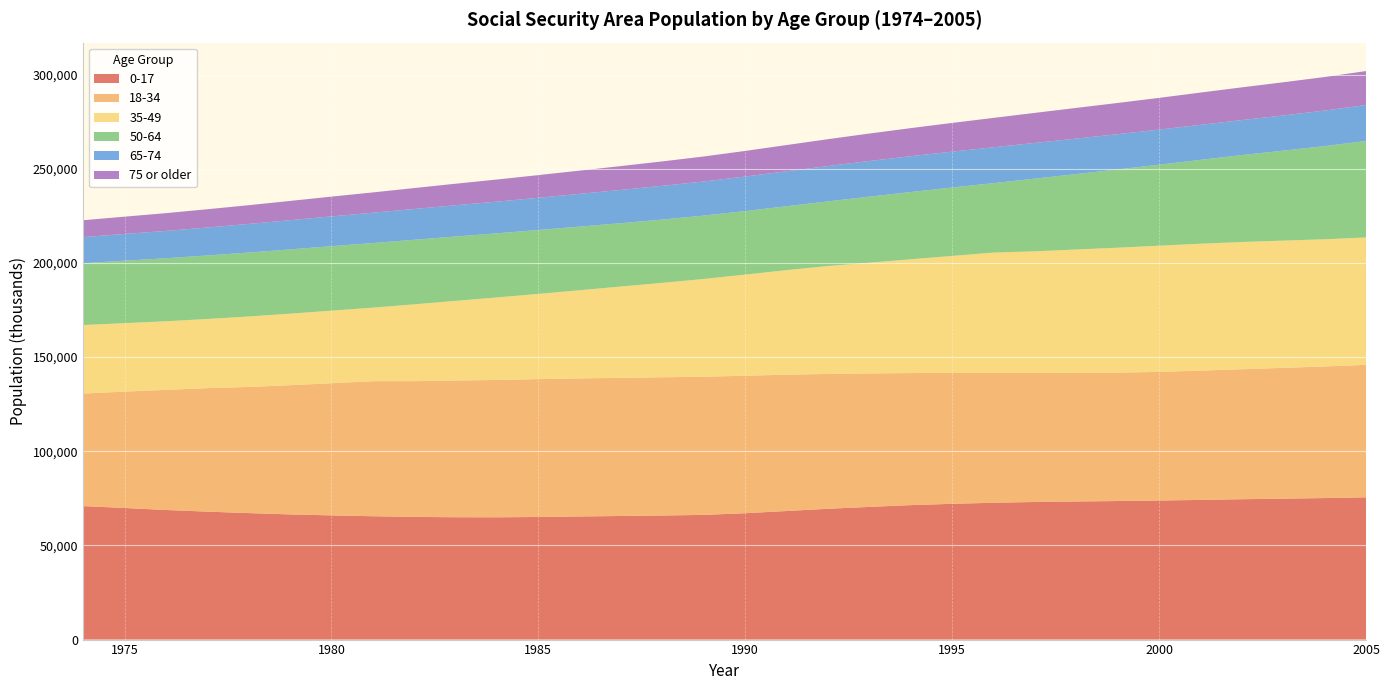

Reading left to right, transcribe all the data shown in this chart.

0-17: 70864	69873	68808	67926	67155	66457	65938	65488	65138	64957	64924	65093	65373	65618	65874	66206	67093	68263	69451	70441	71387	72076	72643	73060	73323	73560	73836	74151	74525	74812	75132	75530
18-34: 59751	61803	63772	65579	66977	68610	70168	71700	72082	72610	72916	73204	73307	73360	73405	73388	72999	72394	71577	70875	70116	69556	68964	68561	68329	68182	68290	68657	69007	69472	69889	70349
35-49: 36388	36323	36423	36710	37403	37975	38528	39040	40771	42268	43812	45226	46803	48486	50130	51870	53703	55501	57315	58777	60414	62061	63862	64528	65453	66316	67008	67365	67553	67544	67526	67614
50-64: 32806	33170	33460	33726	33952	34116	34236	34315	34276	34177	34050	33956	33780	33622	33609	33650	33726	33930	34313	35075	35709	36326	36876	38589	40061	41582	42985	44532	46157	47768	49450	51232
65-74: 13894	14195	14513	14852	15198	15525	15820	16089	16360	16604	16830	17088	17393	17689	17923	18123	18330	18557	18764	18926	19030	19065	19052	18967	18849	18708	18653	18603	18594	18704	18874	19103
75 or older: 8937	9175	9436	9690	9943	10214	10495	10784	11102	11419	11731	12041	12339	12643	12949	13262	13596	13930	14267	14587	14898	15229	15589	15946	16273	16568	16848	17116	17362	17593	17813	18030